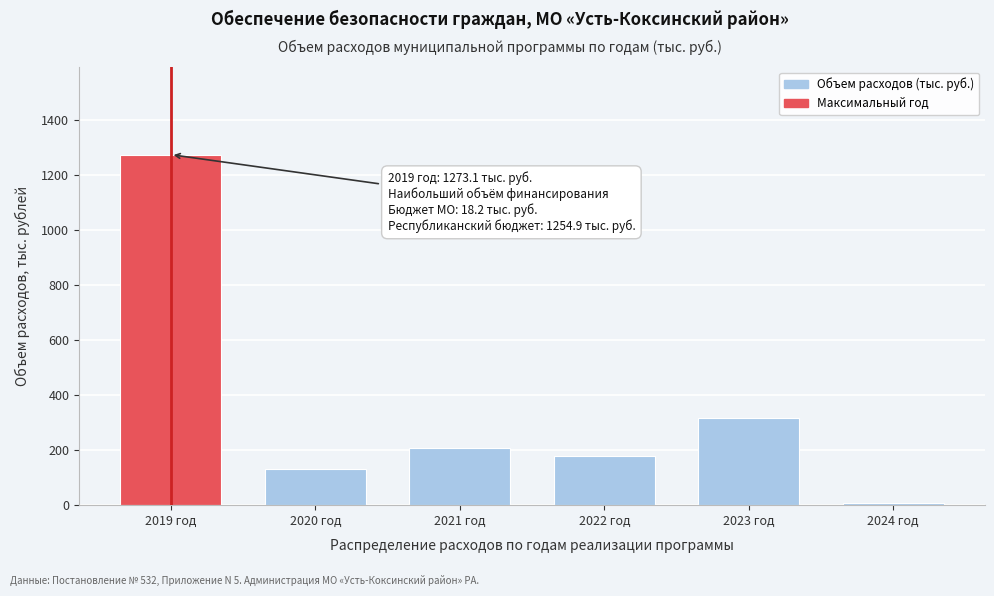

Reading left to right, list all the values displayed in this chart.

2019 год=1273.1	2020 год=130.0	2021 год=207.8	2022 год=178.1	2023 год=318.0	2024 год=9.0